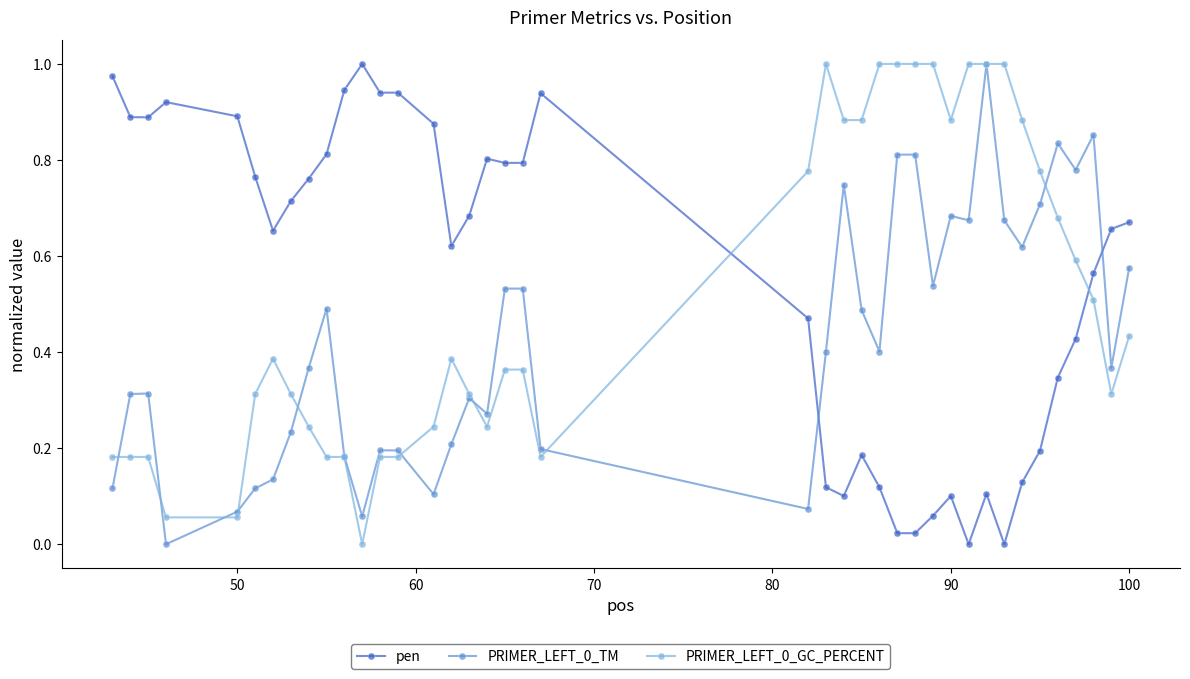

True or false: PRIMER_LEFT_0_TM has more than 0 points higher than both neighbors.

True